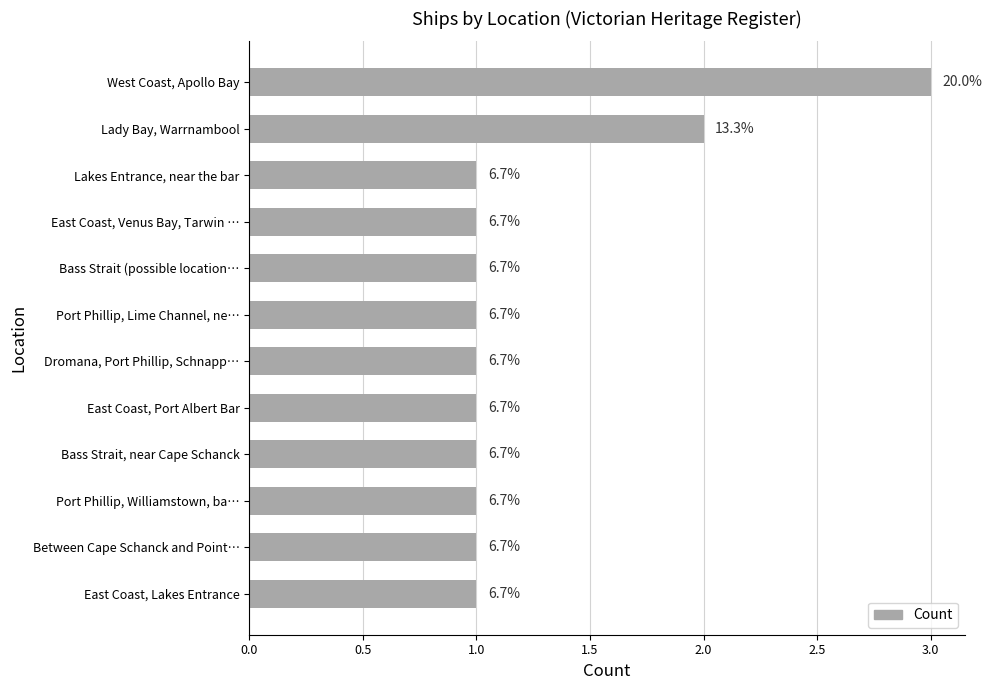

What is the average value?

1